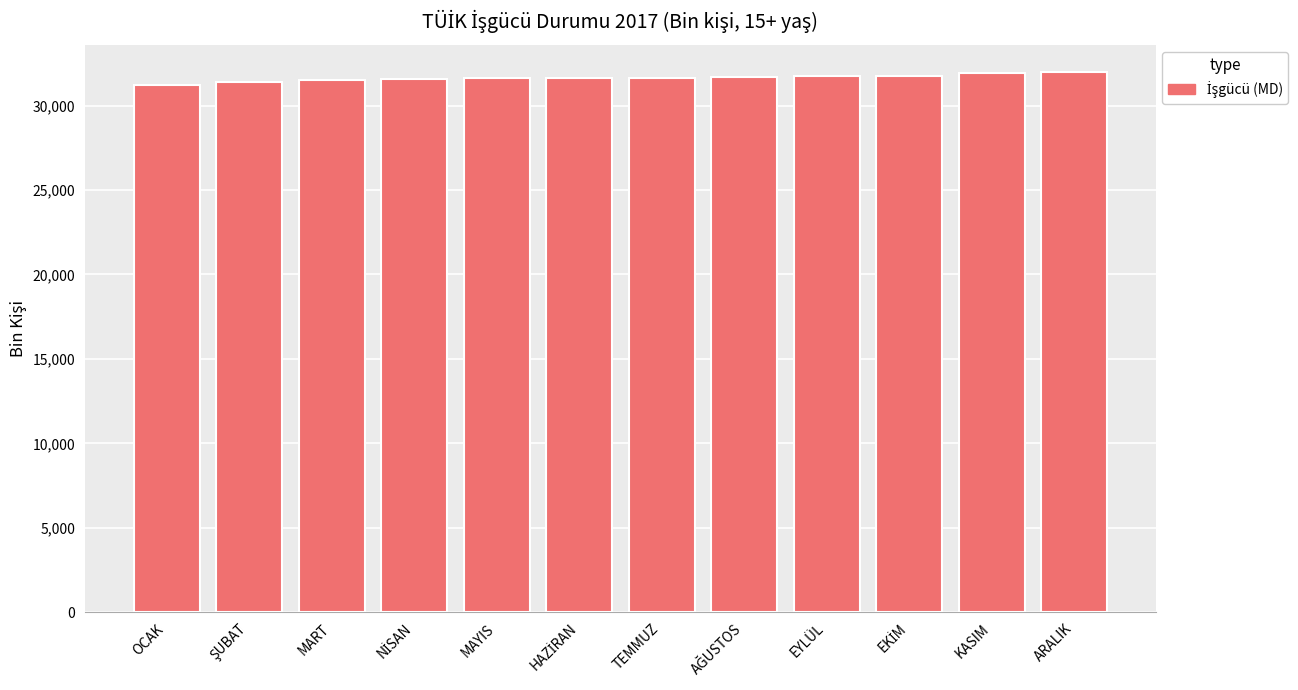

What is the sum of the values at MART and KASIM?

63411